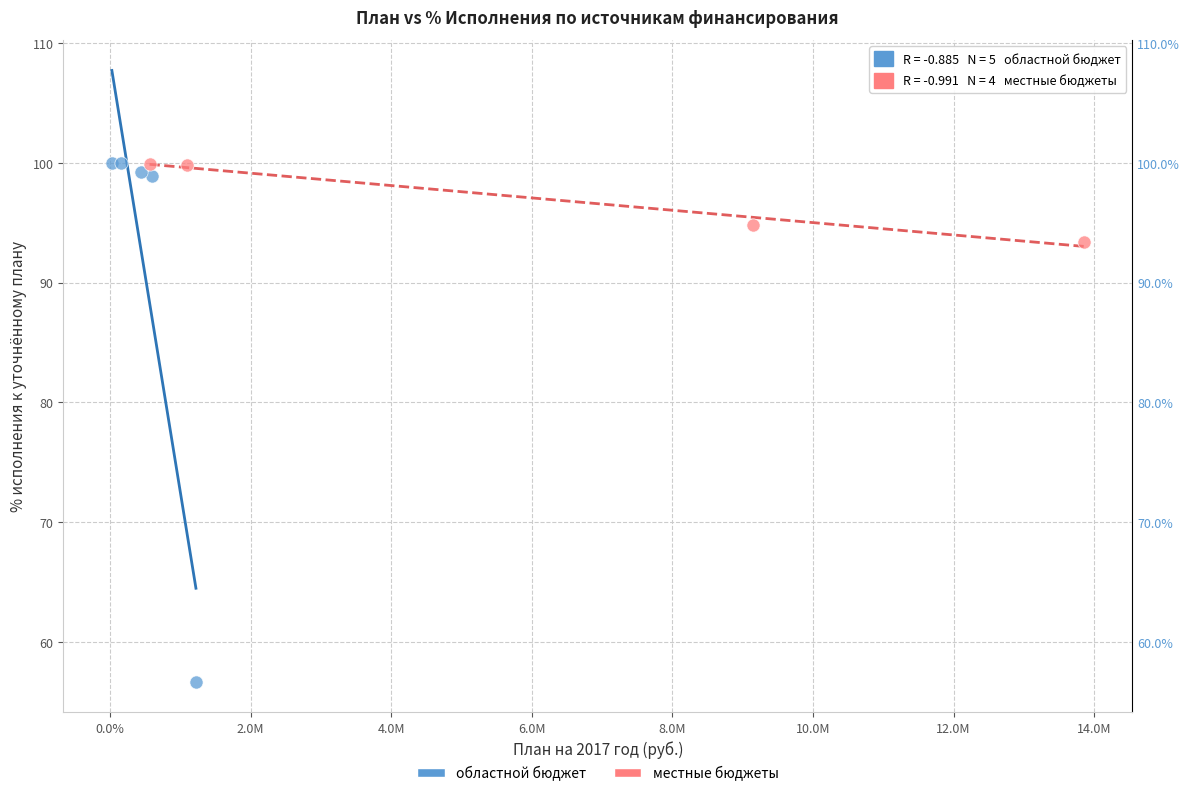

Which series has the widest spread of Y values?

областной бюджет